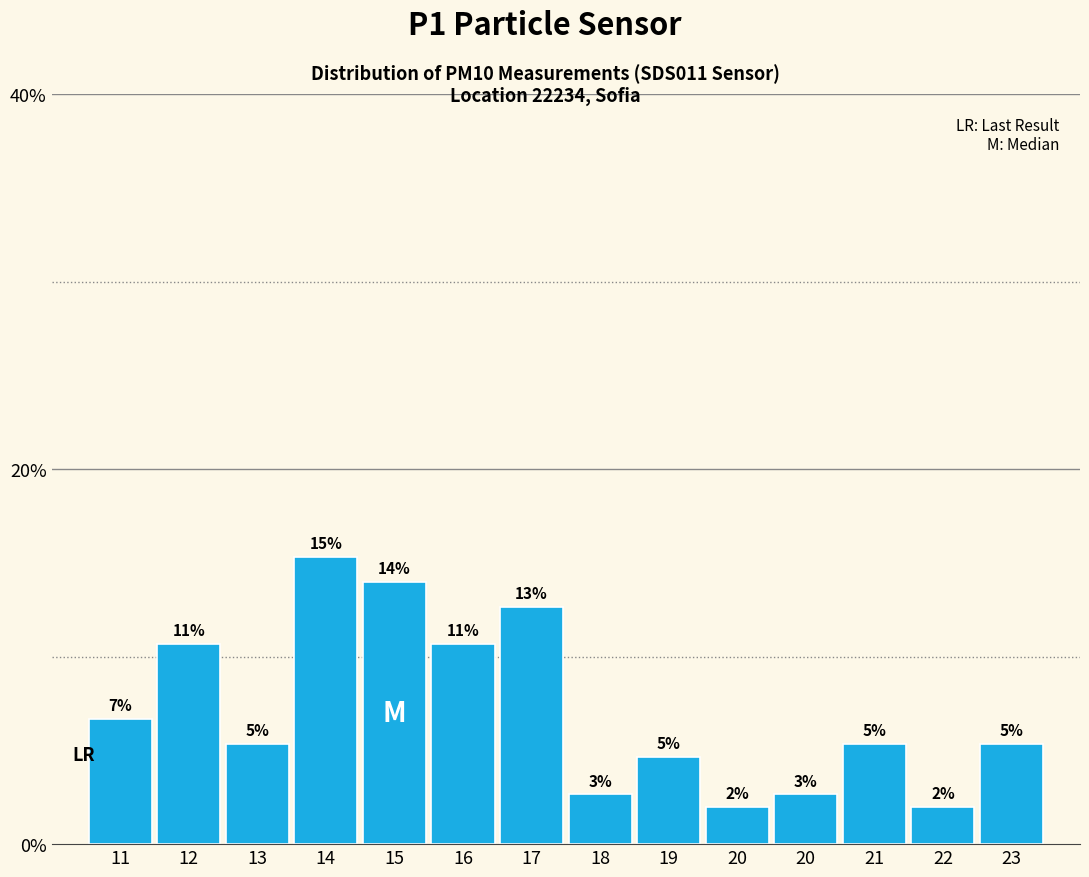

Does the chart contain any negative values?

No